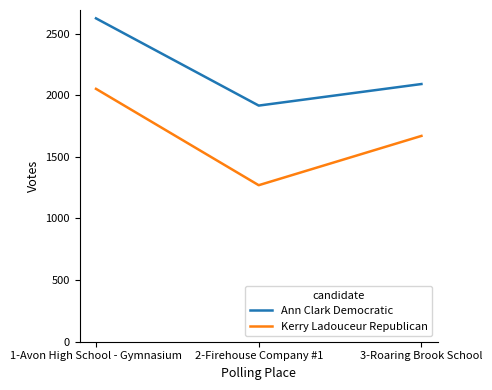

How many lines are shown in the chart?

2